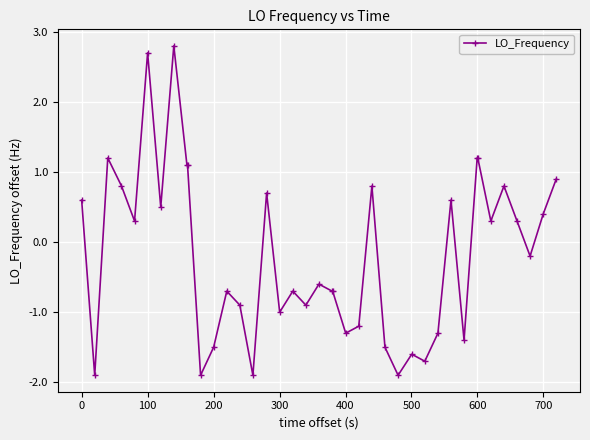

What is the value of the 18th point from the left?

-0.7